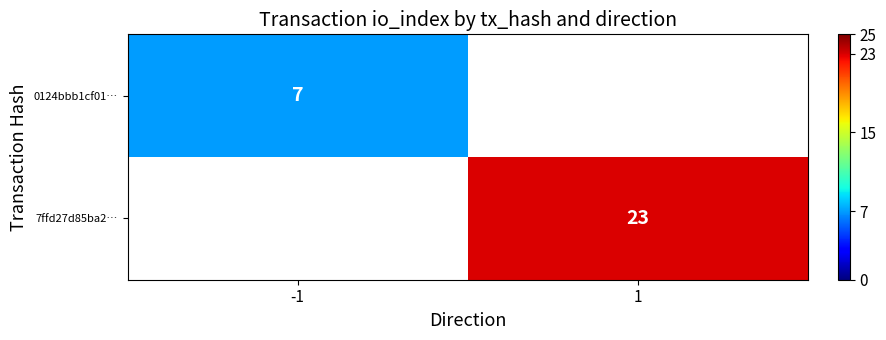

How many data points does each series have?

2